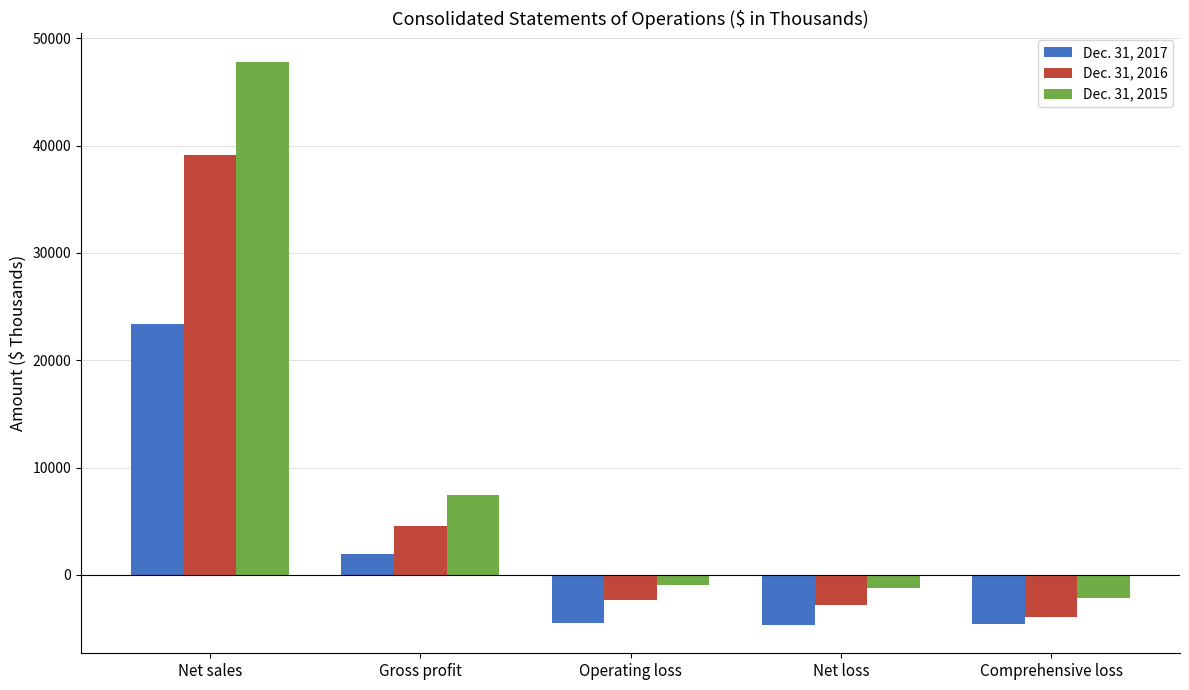

The Dec. 31, 2016 series shows -2350 at Operating loss. True or false?

True